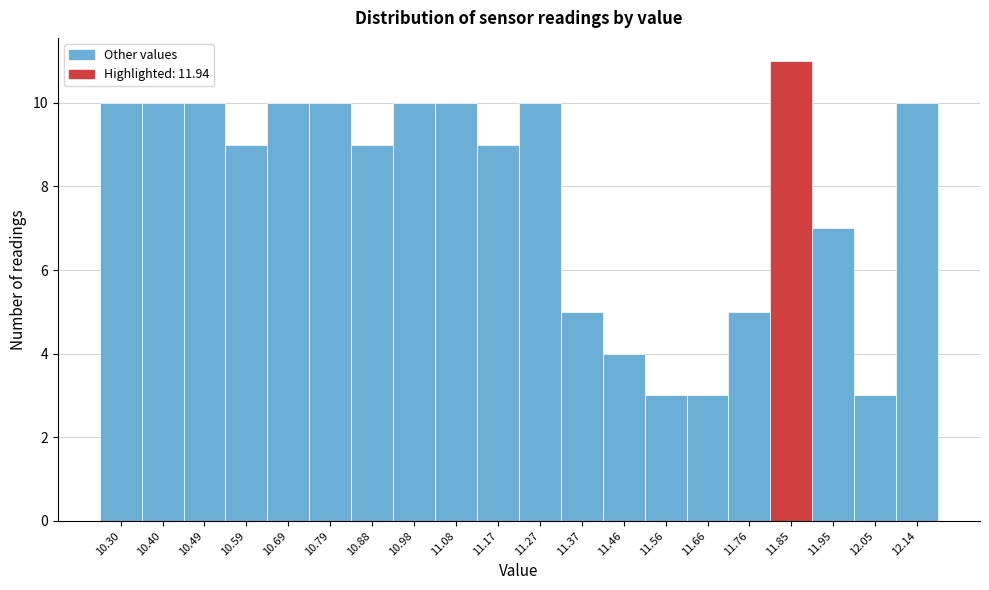

Reading left to right, transcribe all the data shown in this chart.

10.30=10	10.40=10	10.49=10	10.59=9	10.69=10	10.79=10	10.88=9	10.98=10	11.08=10	11.17=9	11.27=10	11.37=5	11.46=4	11.56=3	11.66=3	11.76=5	11.85=11	11.95=7	12.05=3	12.14=10